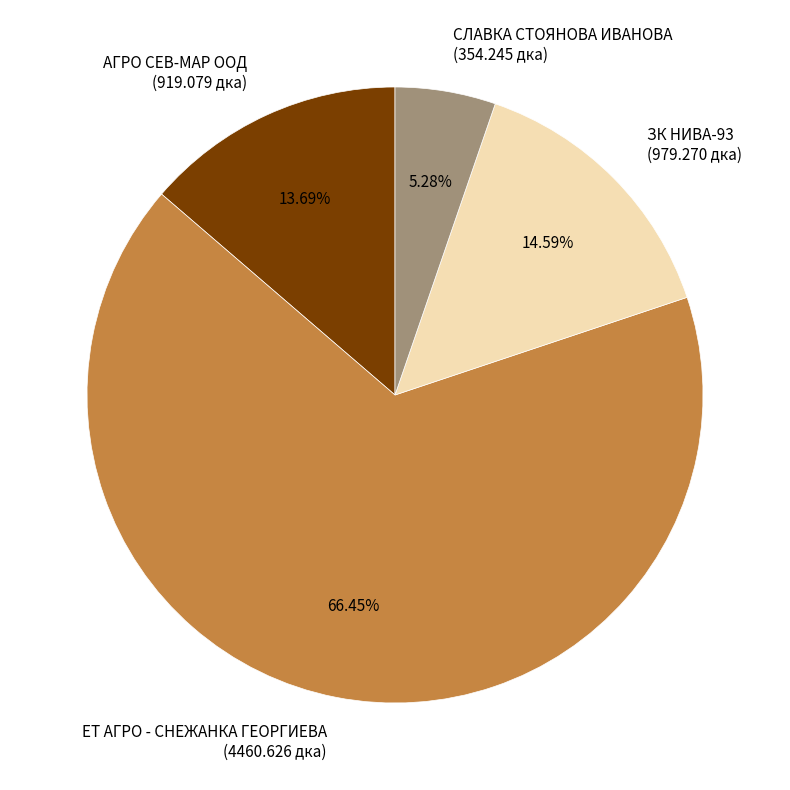

Rank the categories by value from lowest to highest.

СЛАВКА СТОЯНОВА ИВАНОВА, АГРО СЕВ-МАР ООД, ЗК НИВА-93, ЕТ АГРО - СНЕЖАНКА ГЕОРГИЕВА